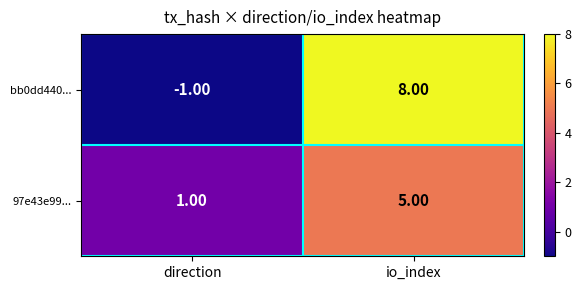

At which label does bb0dd440... reach its minimum?

direction